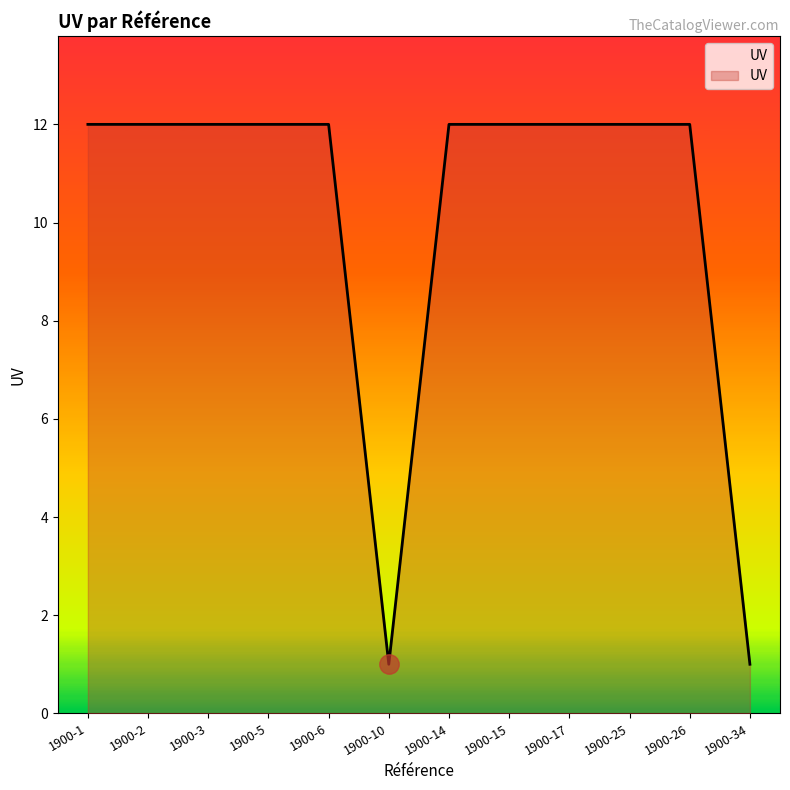

What is the maximum value shown in the chart?

12